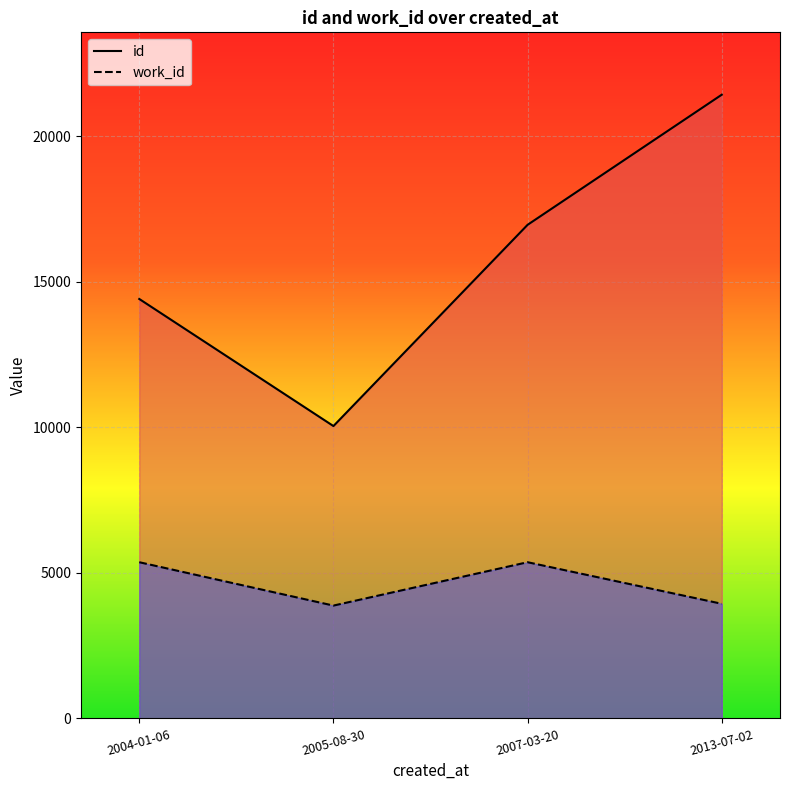

Which has a higher value, 2007-03-20 or 2005-08-30?

2007-03-20